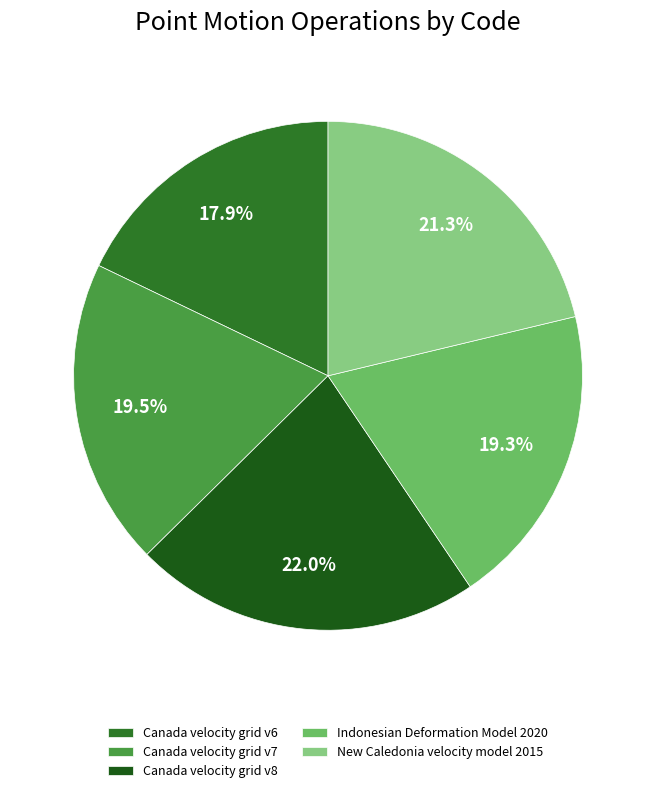

What percentage is the Canada velocity grid v8 slice, to the nearest percent?

22%